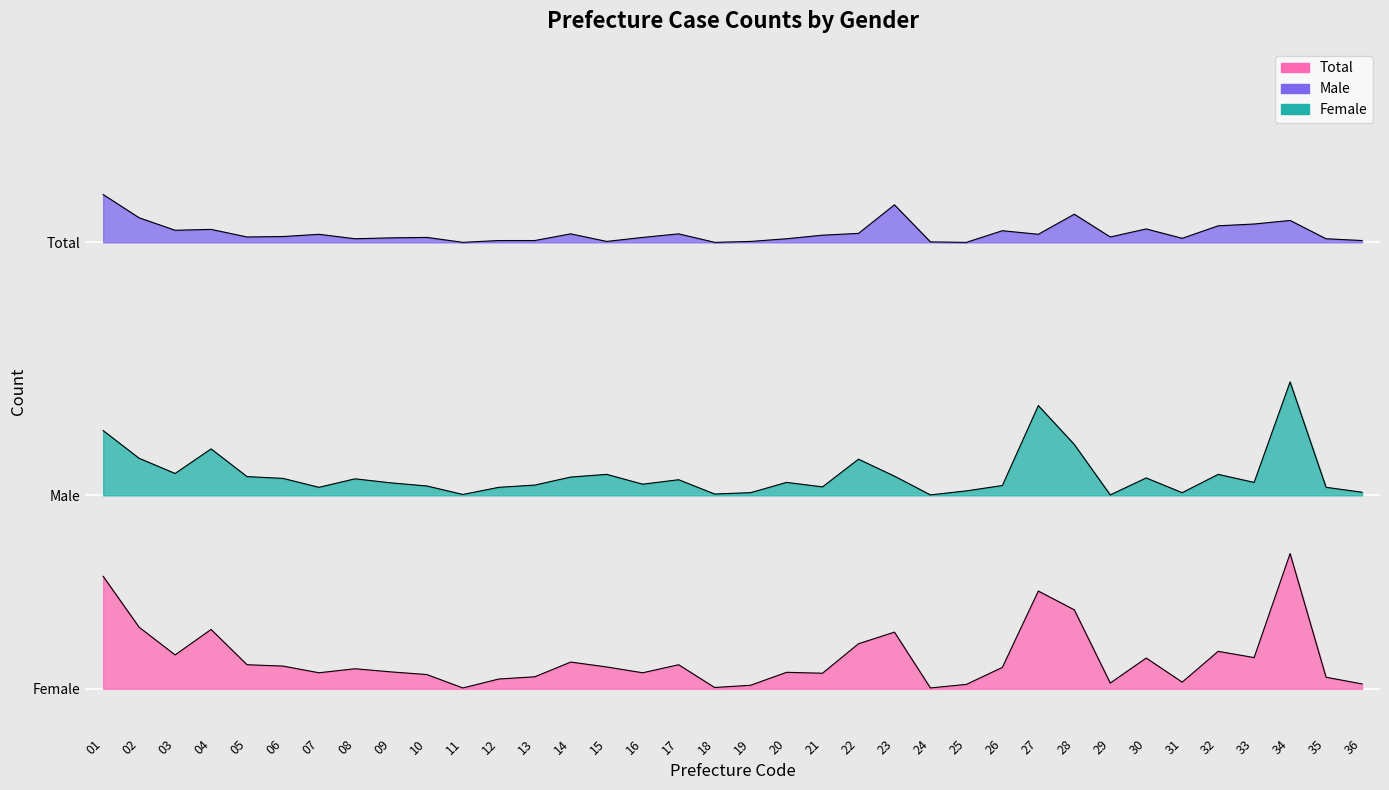

At which category does Total reach its first local peak?

04